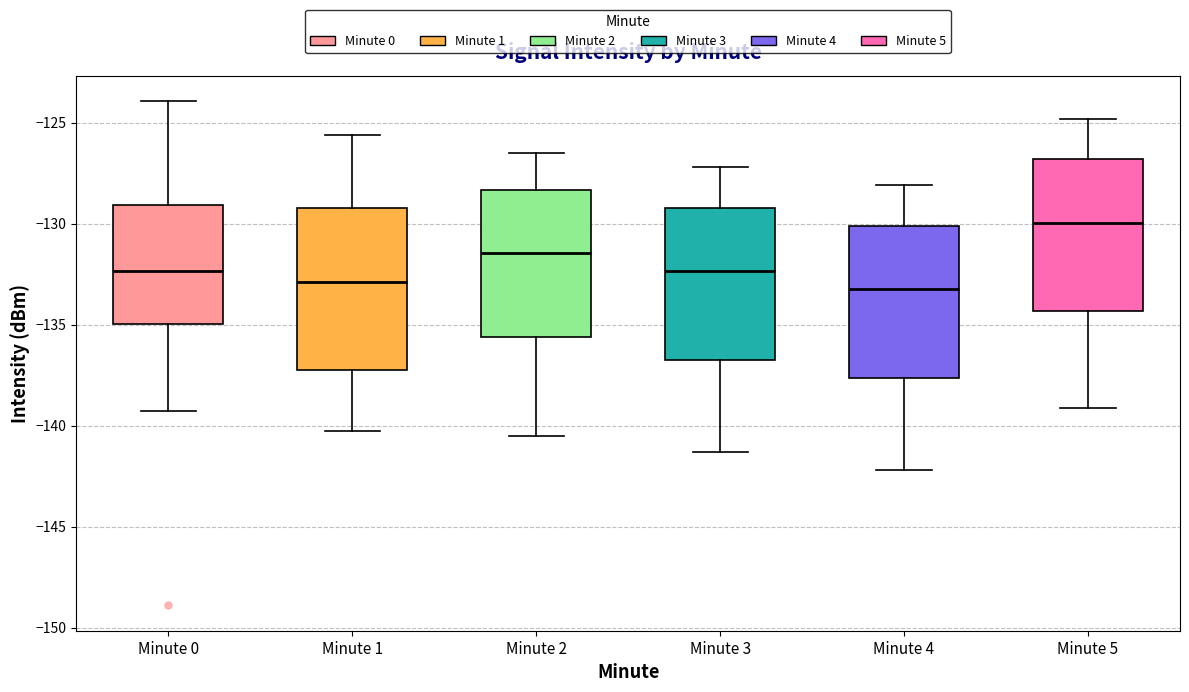

Reading left to right, transcribe this box plot: for each box, give where its median line is, the range the box spans, and where its two whiskers end, as read against the y-axis. The values are not printed on the chart, so give them approximately, as read against the axis.

Minute 0: median -132.5, box -135.0 to -129.0, whiskers -139.5 to -124.0
Minute 1: median -133.0, box -137.0 to -129.0, whiskers -140.0 to -125.5
Minute 2: median -131.5, box -135.5 to -128.5, whiskers -140.5 to -126.5
Minute 3: median -132.5, box -136.5 to -129.0, whiskers -141.5 to -127.0
Minute 4: median -133.0, box -137.5 to -130.0, whiskers -142.0 to -128.0
Minute 5: median -130.0, box -134.5 to -127.0, whiskers -139.0 to -125.0